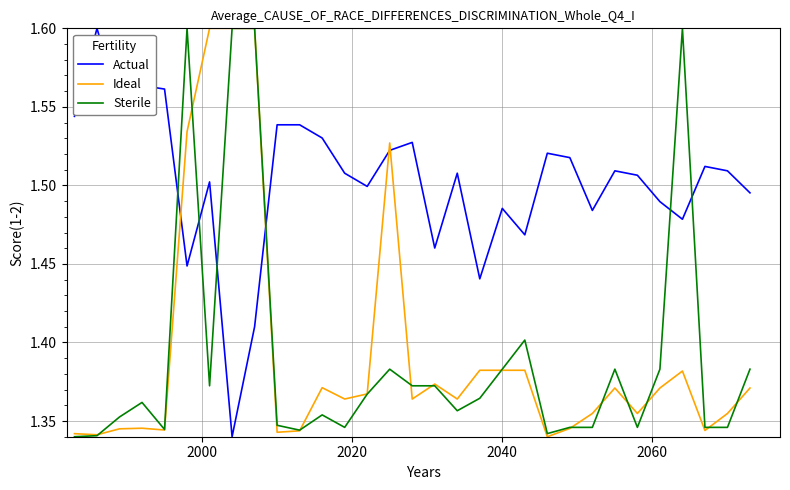

True or false: Actual and Sterile intersect in this chart.

True